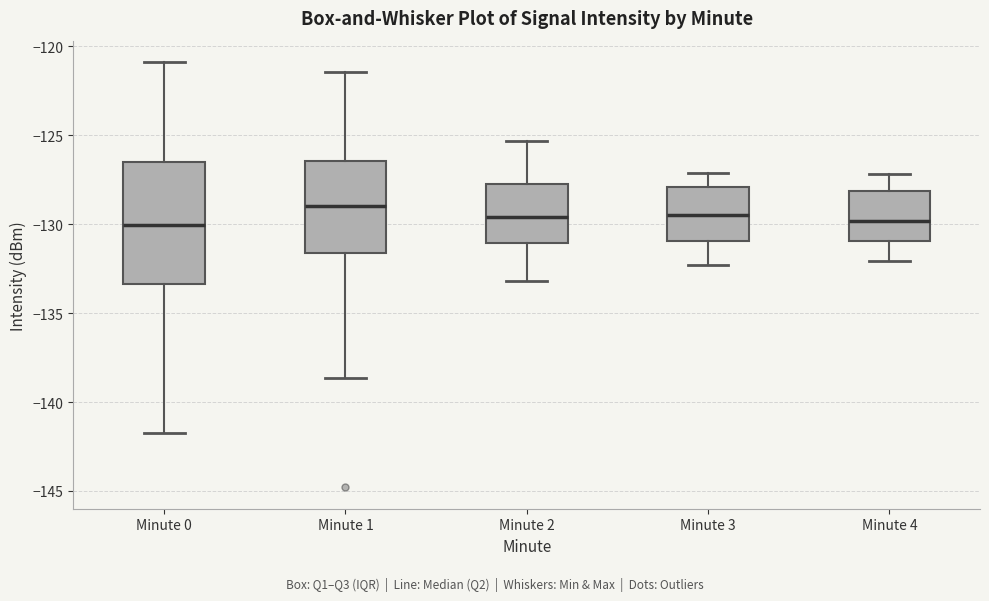

Reading left to right, transcribe this box plot: for each box, give where its median line is, the range the box spans, and where its two whiskers end, as read against the y-axis. The values are not printed on the chart, so give them approximately, as read against the axis.

Minute 0: median -130.0, box -133.5 to -126.5, whiskers -142.0 to -121.0
Minute 1: median -129.0, box -131.5 to -126.5, whiskers -138.5 to -121.5
Minute 2: median -129.5, box -131.0 to -127.5, whiskers -133.0 to -125.5
Minute 3: median -129.5, box -131.0 to -128.0, whiskers -132.5 to -127.0
Minute 4: median -130.0, box -131.0 to -128.0, whiskers -132.0 to -127.0